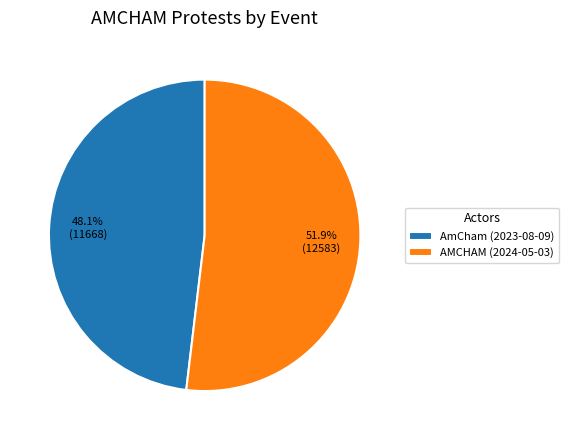

Approximately how many times larger is the value at AmCham (2023-08-09) compared to AMCHAM (2024-05-03)?

0.9